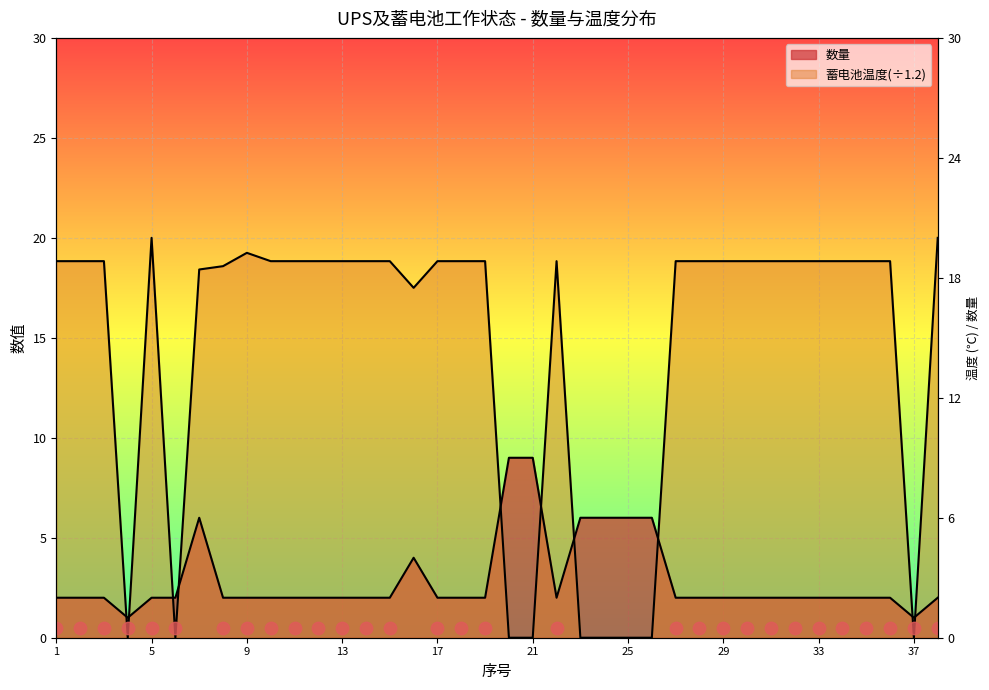

Is the value of 数量 at 38 greater than the value of 蓄电池温度 at 25?

Yes